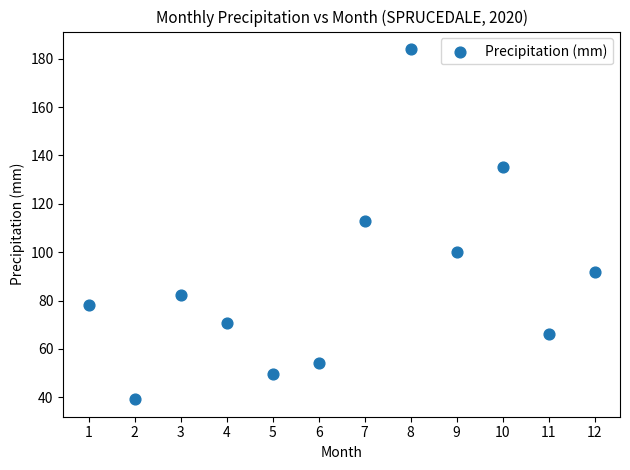

What Y value in the scatter plot is closest to 111?

113.0